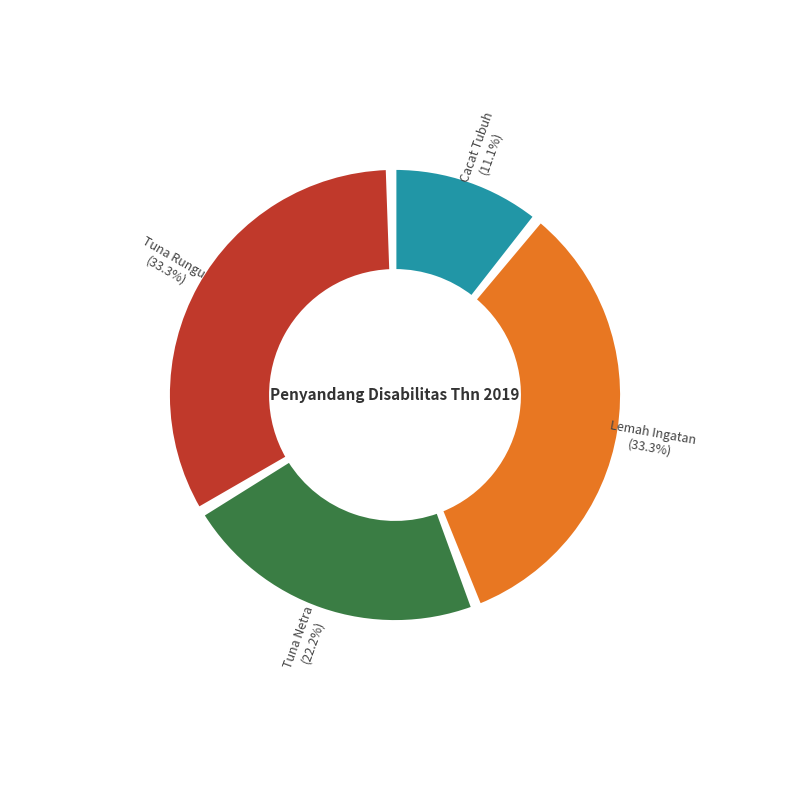

What percentage is NOT represented by Lemah Ingatan?

66.7%